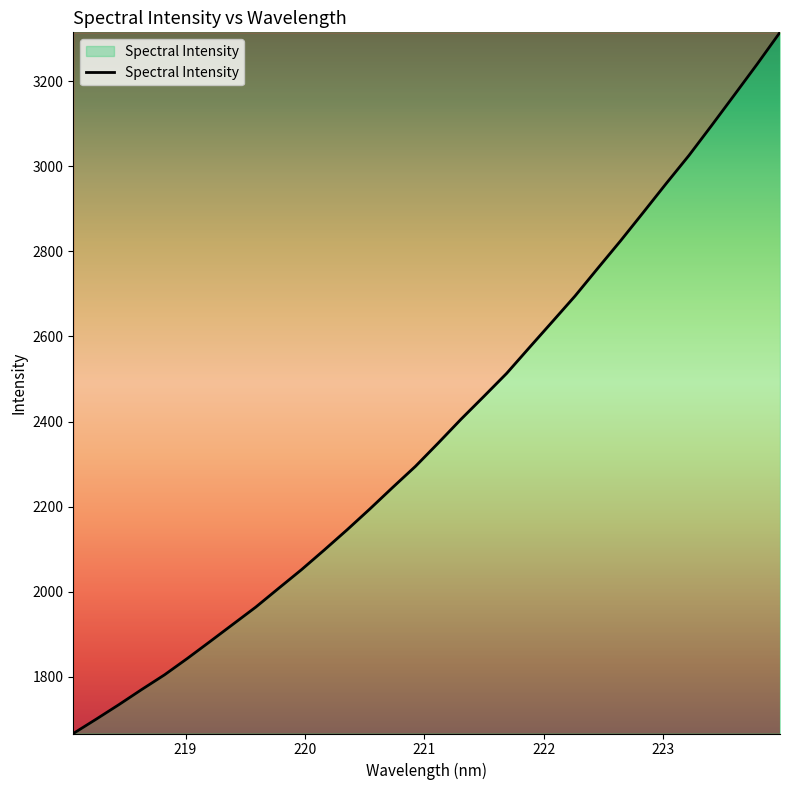

What is the maximum value shown in the chart?

3315.1